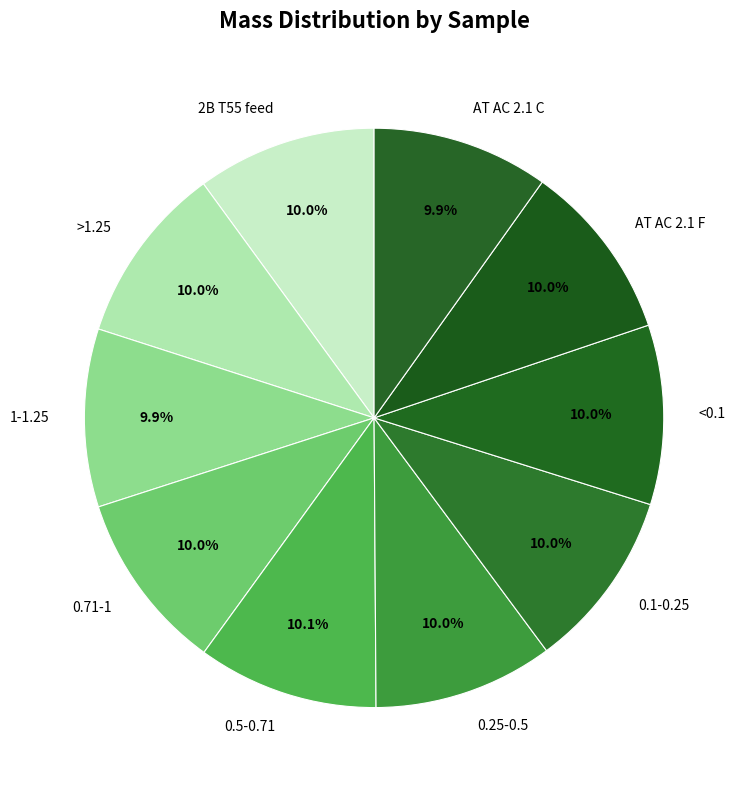

True or false: >1.25 accounts for 10% of the total.

True